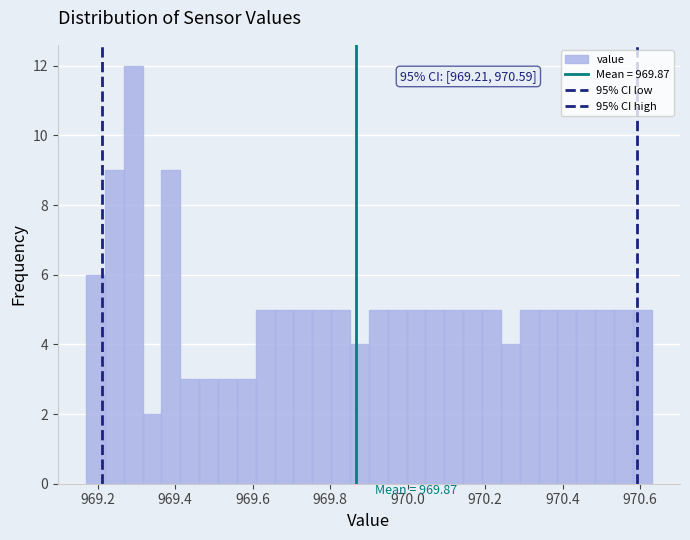

Around what value on the x-axis is the tallest bar? Give the approximate position of its centre, as read against the axis.

969.30